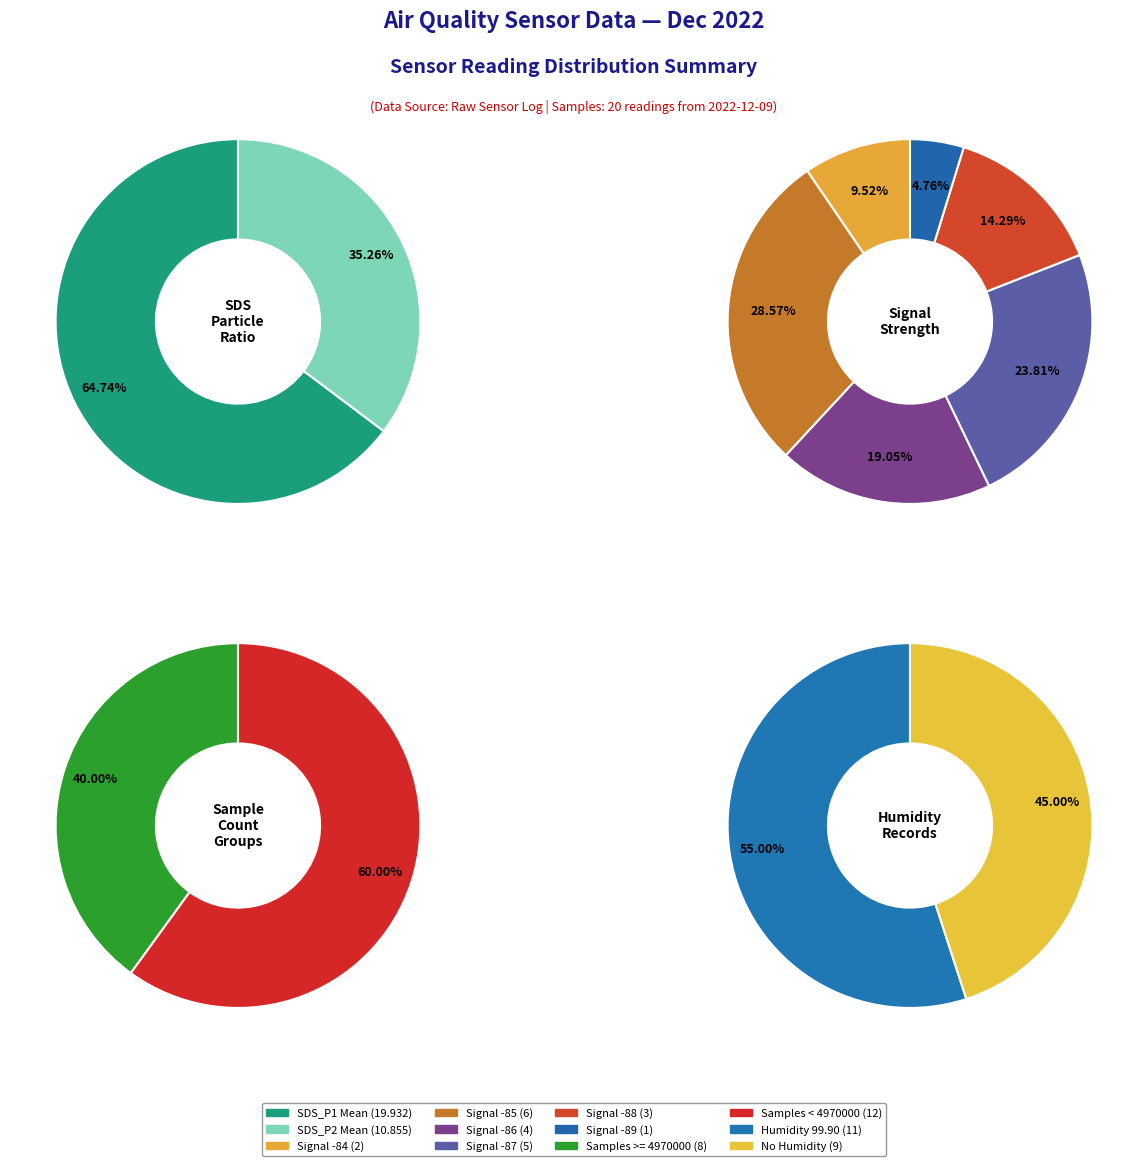

Is 10 the majority of the pie?

No